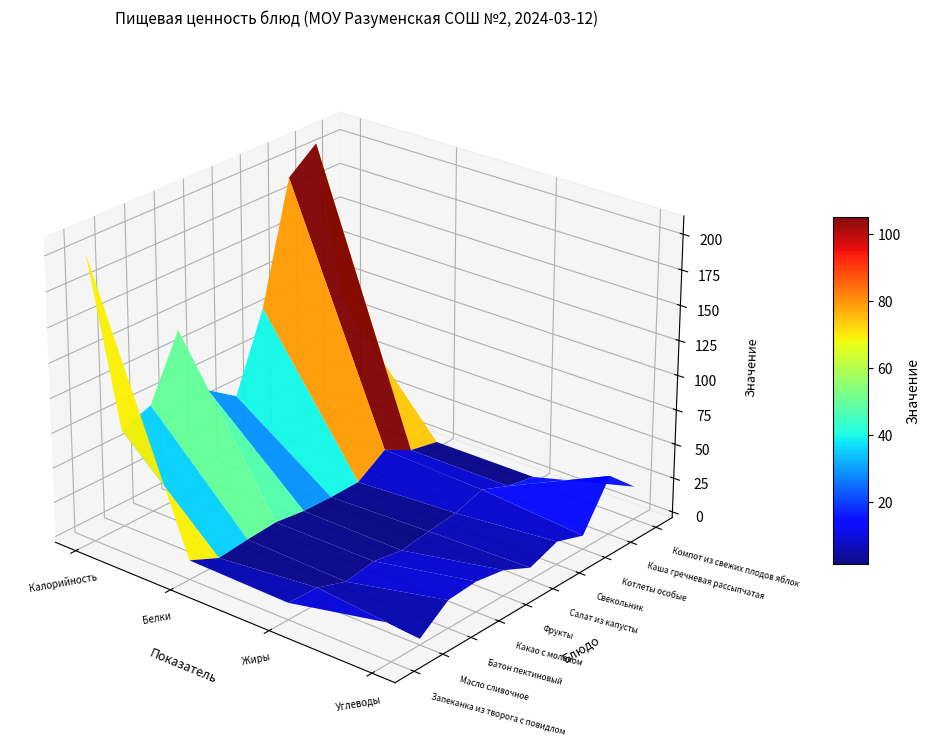

What is the spread (max minus min) of values at Жиры?

12.0